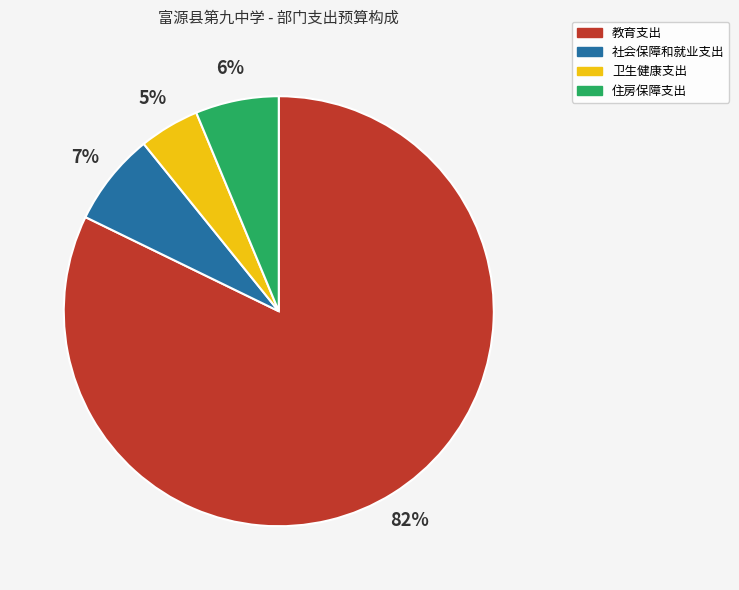

Which has a higher value, 社会保障和就业支出 or 教育支出?

教育支出